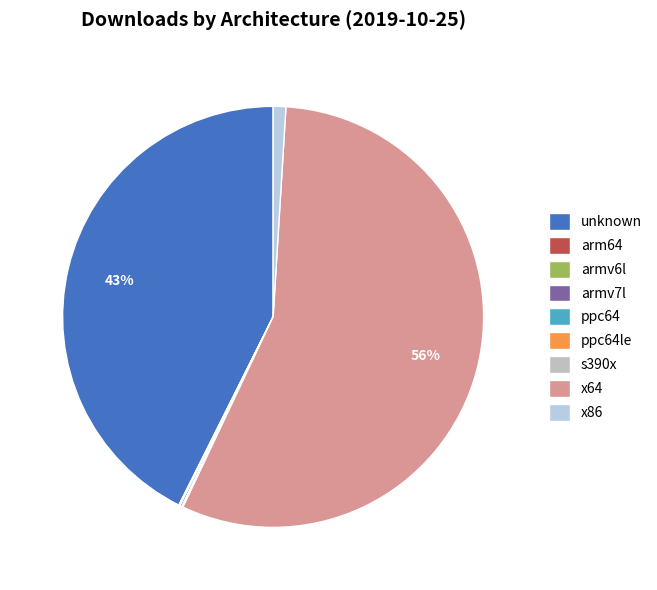

Rank the categories by value from highest to lowest.

x64, unknown, x86, armv7l, arm64, armv6l, ppc64le, s390x, ppc64